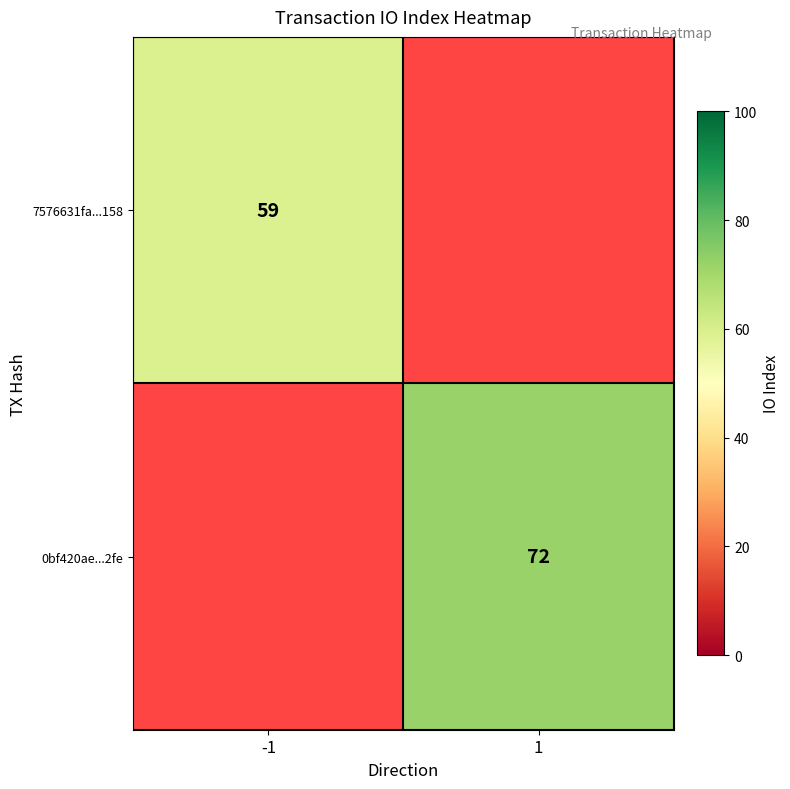

The value of 0bf420ae...2fe at 1 is 48. True or false?

False